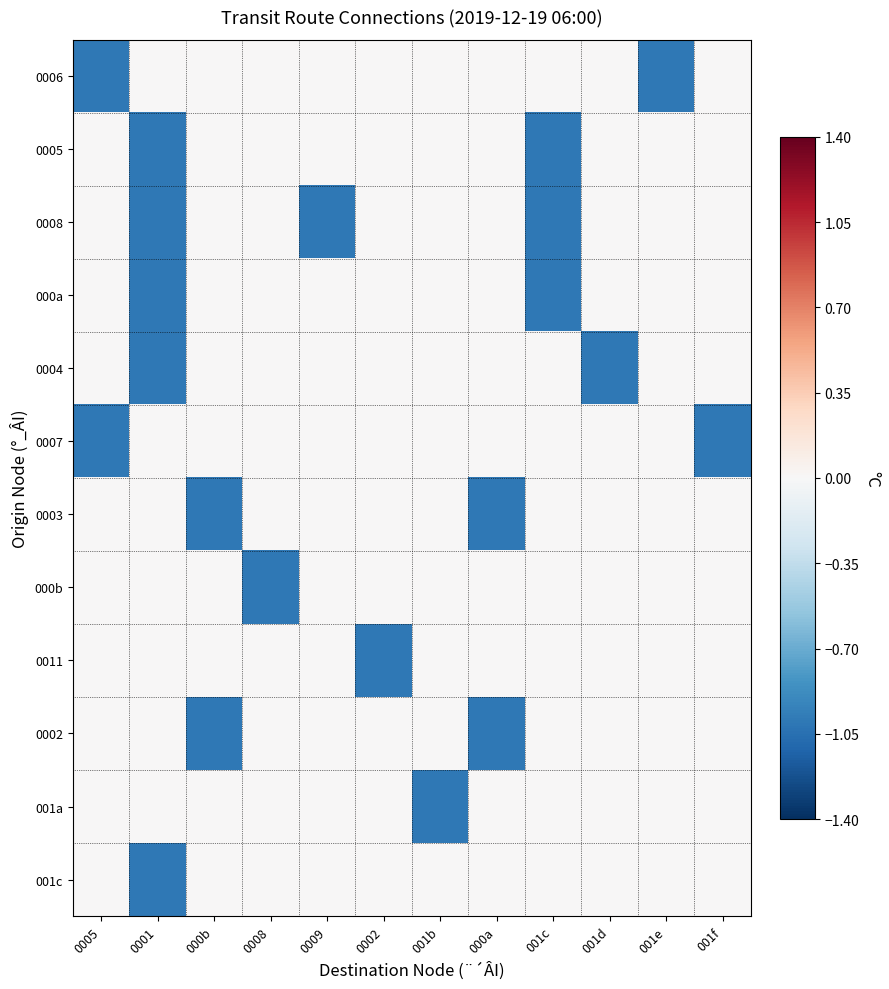

What is the smallest value displayed?

-1